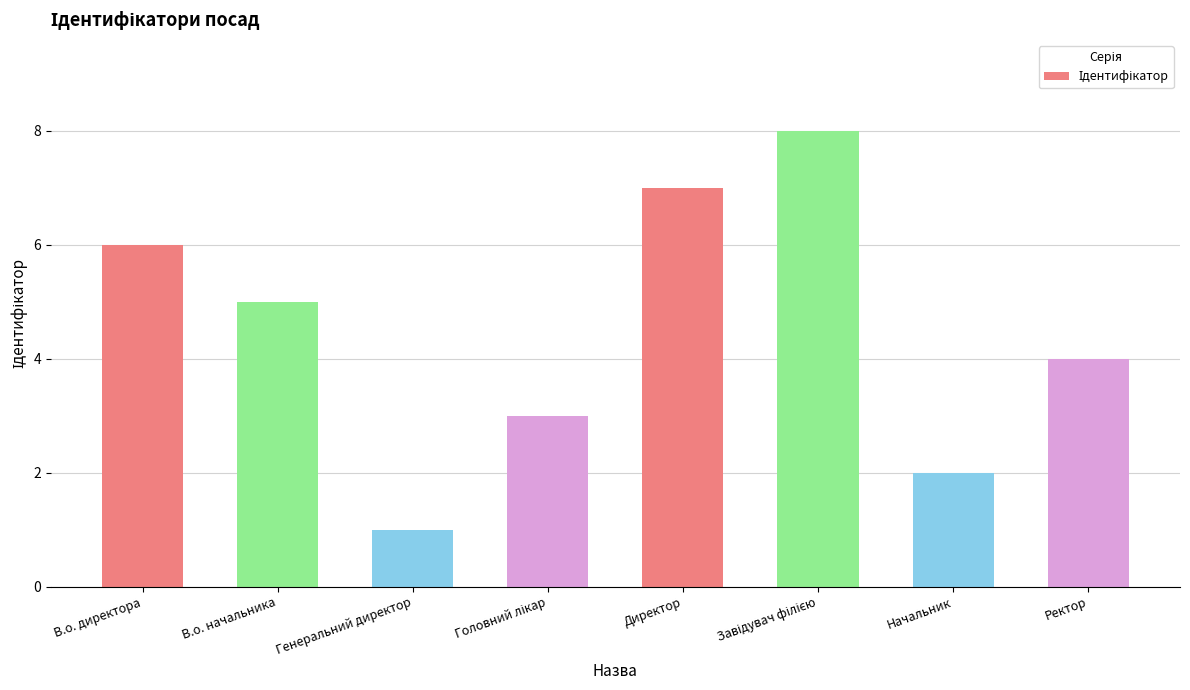

What is the label of the 5th bar from the left?

Директор